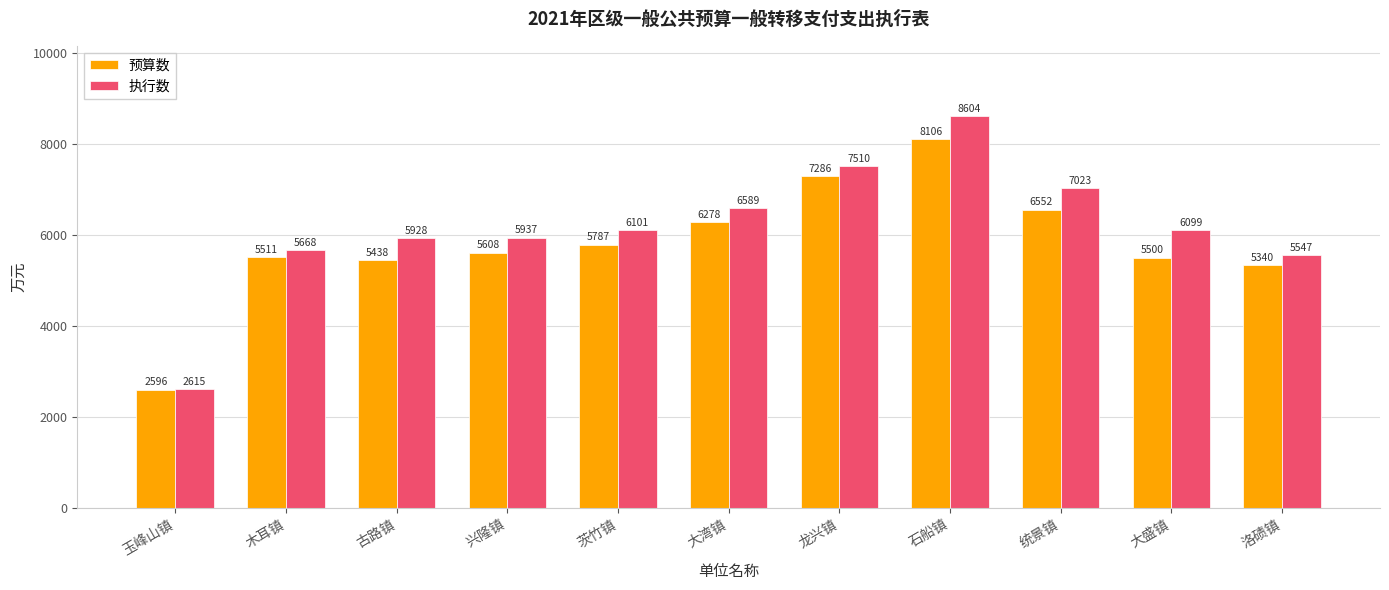

What is the spread (max minus min) of values at 大盛镇?

599